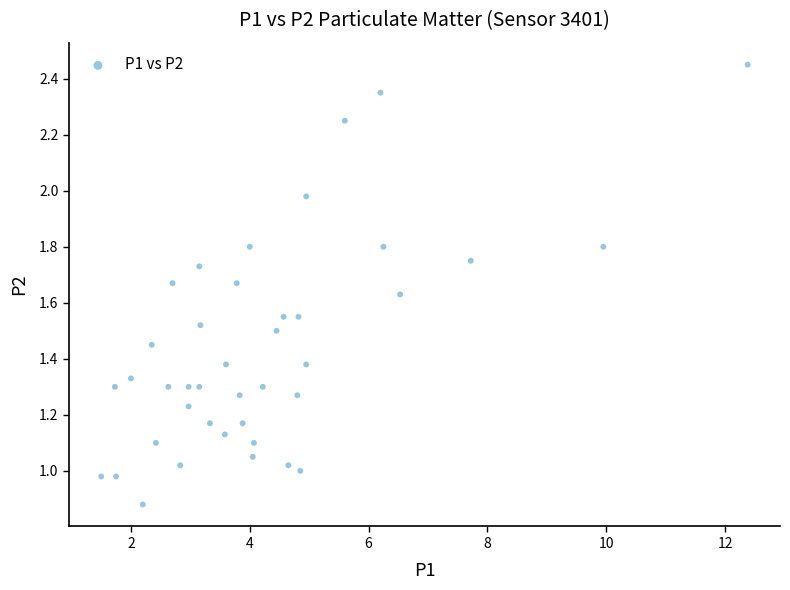

What is the range of X values (max minus min)?

10.9